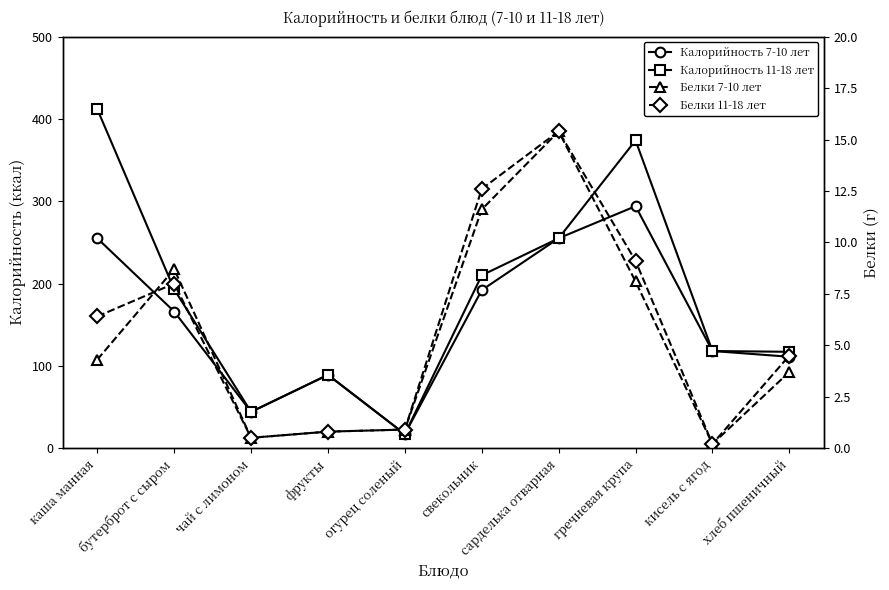

What is the sum of the Белки 11-18 лет values at хлеб пшеничный and бутерброт с сыром?

12.5